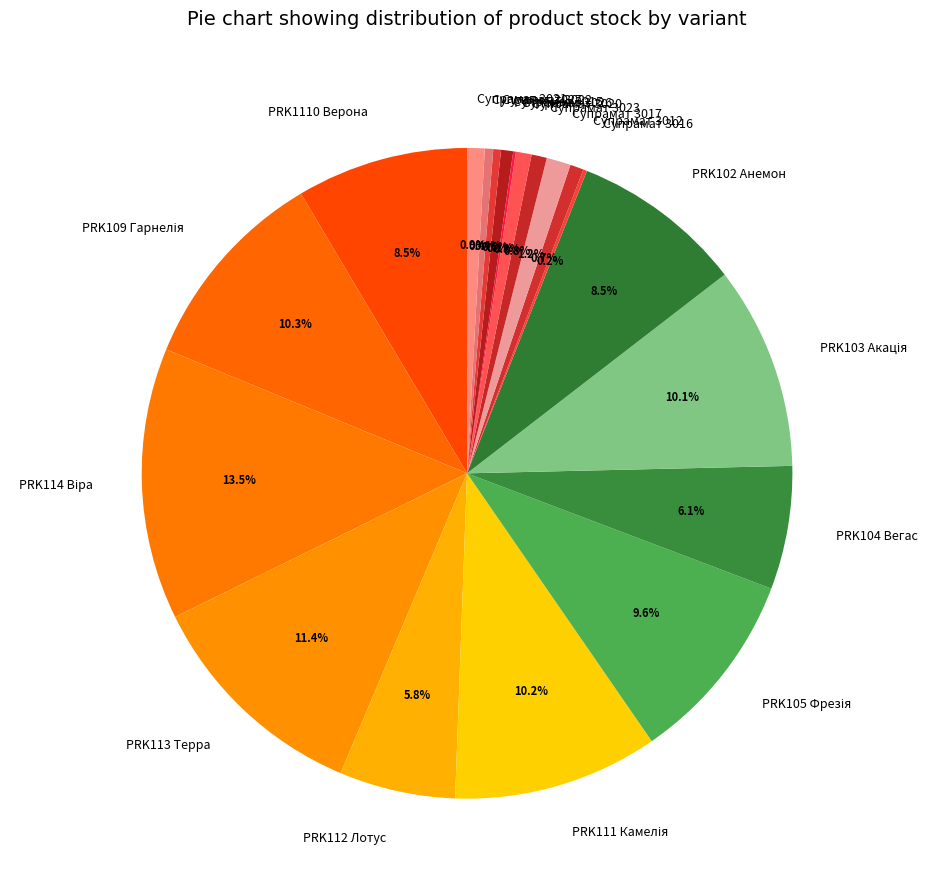

What is the total percentage of Супрамат 3020 and Супрамат 3022?

1.2%